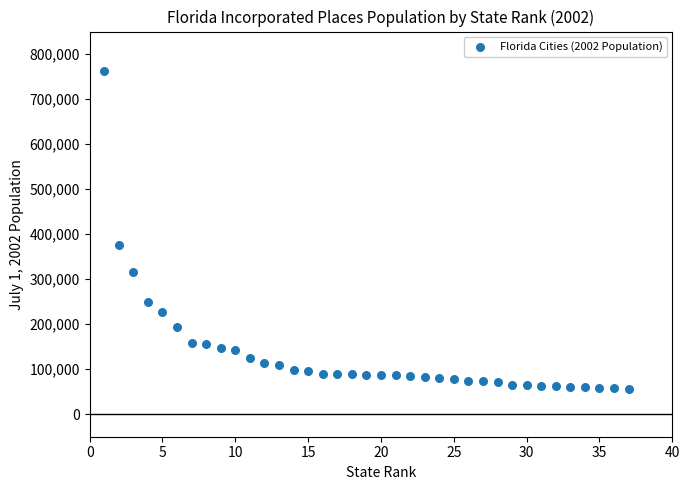

What Y value in the scatter plot is closest to 408850?

374791